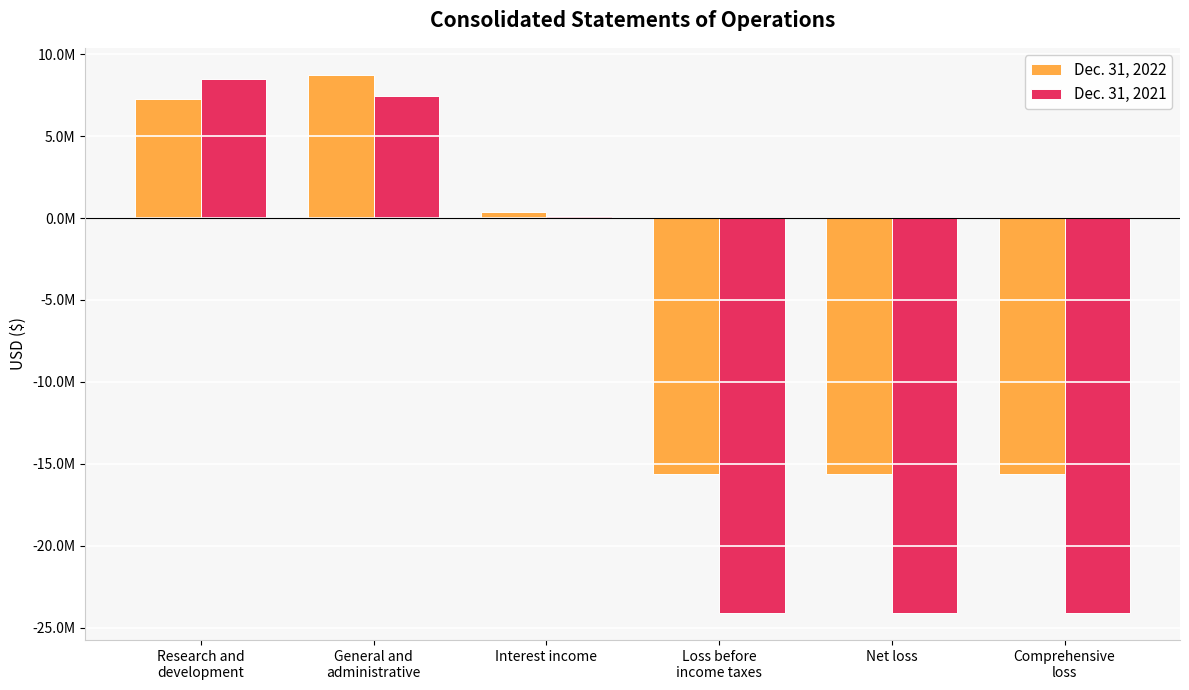

How many values in Dec. 31, 2022 are above zero?

3